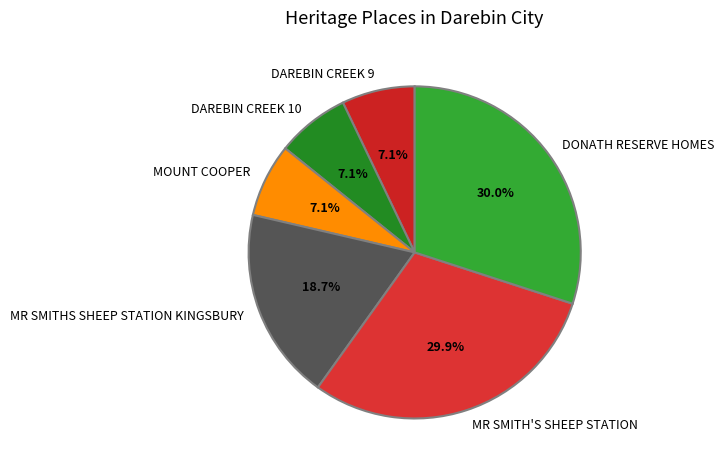

To the nearest percent, what is the difference between the MR SMITHS SHEEP STATION KINGSBURY and MR SMITH'S SHEEP STATION slice percentages?

11%